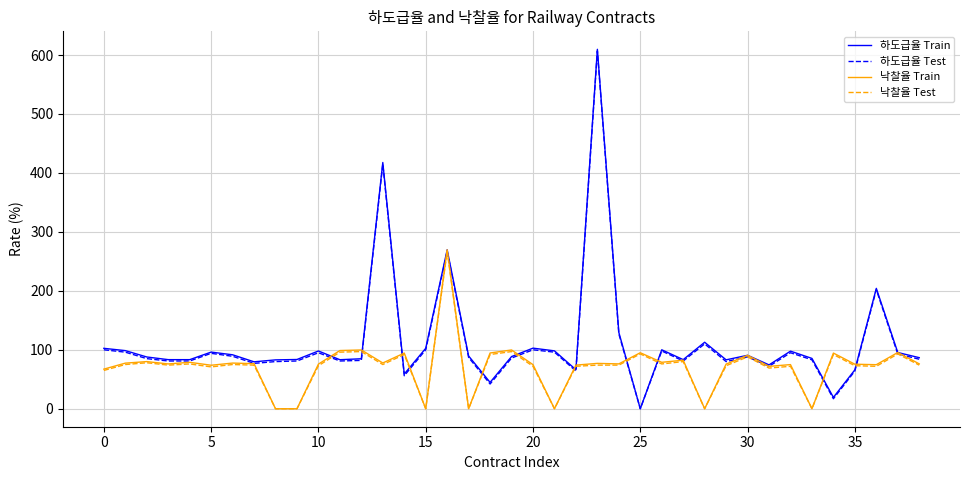

What is the greatest value displayed?

609.7